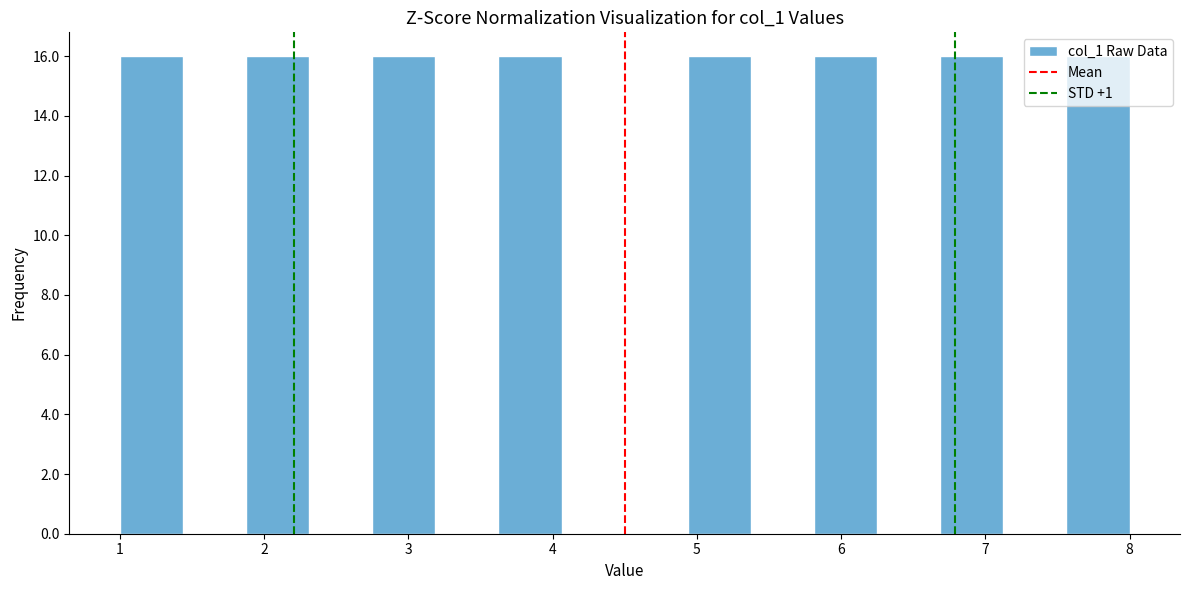

What is the height of the bar covering 2.8 to 3.2 on the x-axis? Neither the bar edges nor the heights are printed on the chart, so give them approximately, as read against the axes.

16